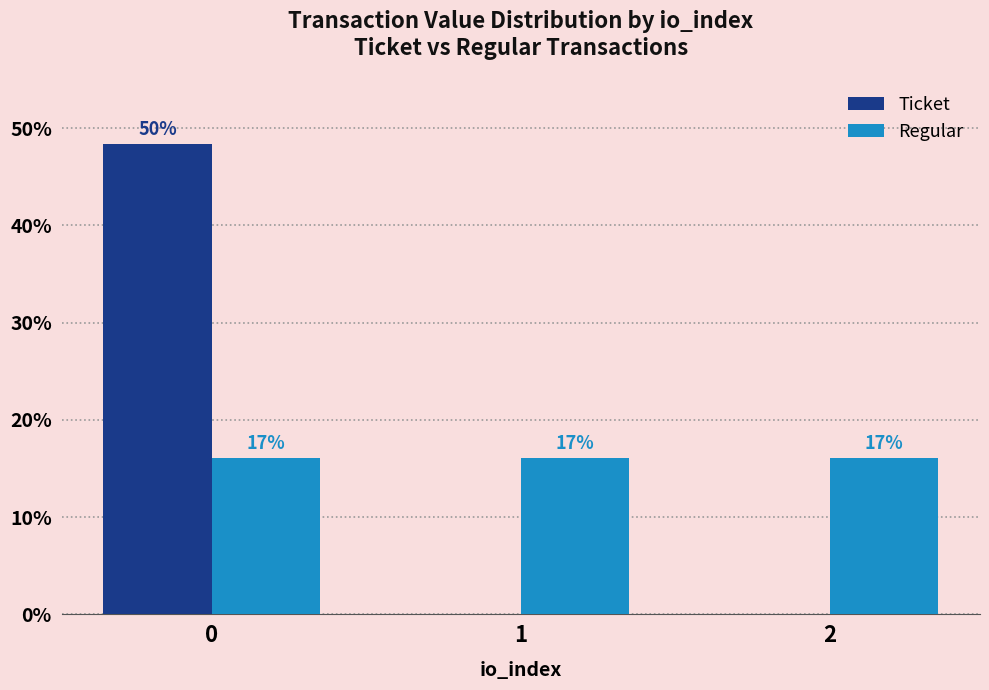

What are all the series names shown in the legend?

Ticket, Regular